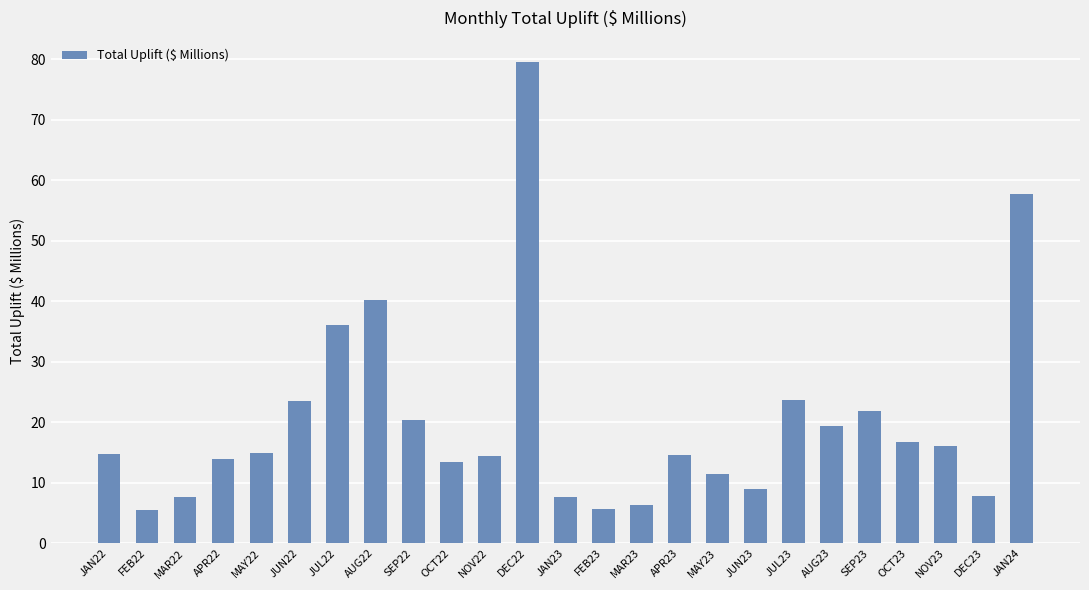

Approximately how many times larger is the value at OCT23 compared to NOV22?

1.2